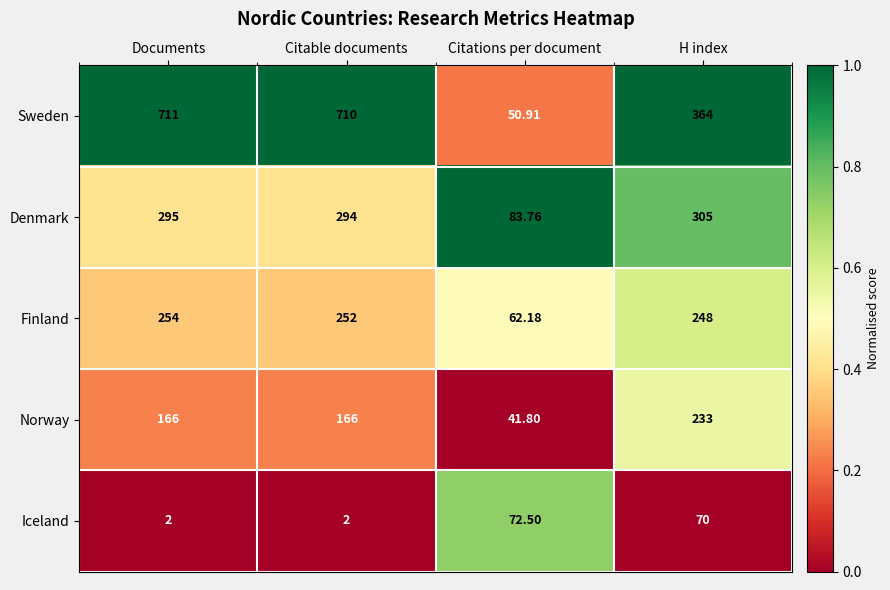

Is the value of Sweden at H index greater than the value of Norway at Documents?

Yes